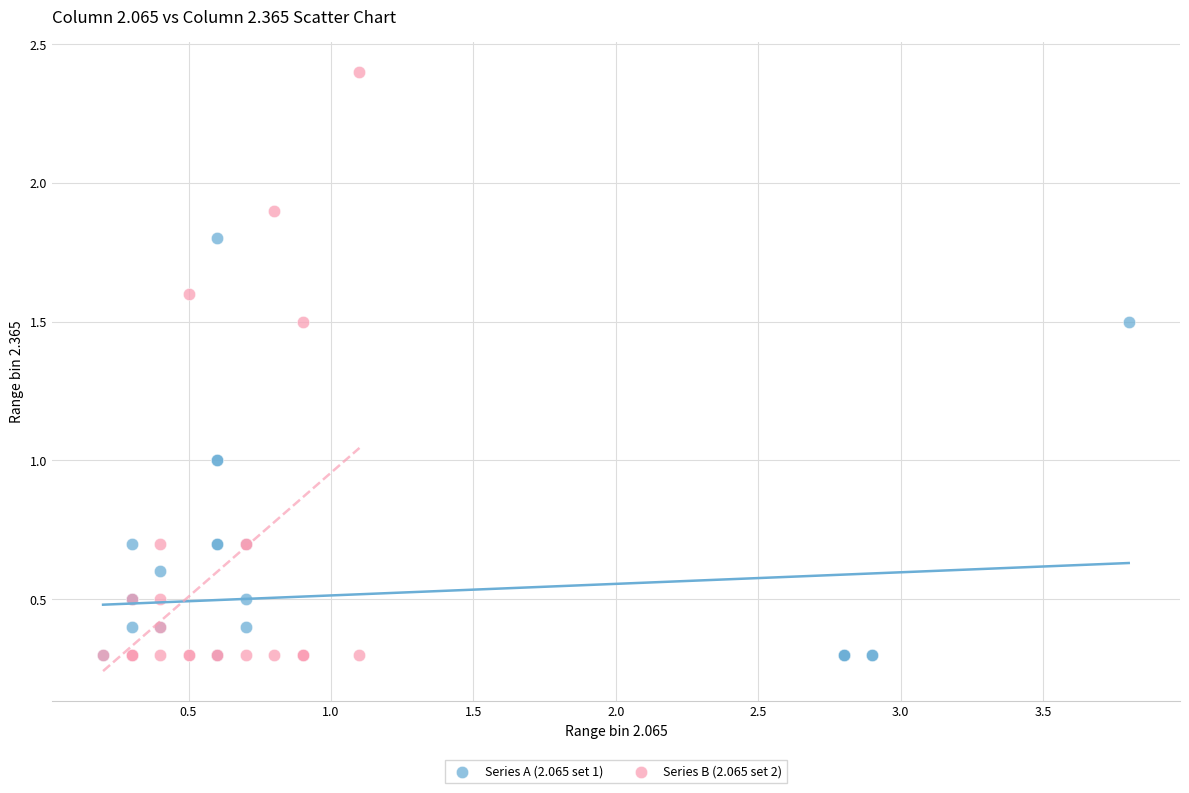

Which series contains the highest Y value?

Series B (2.065 set 2)